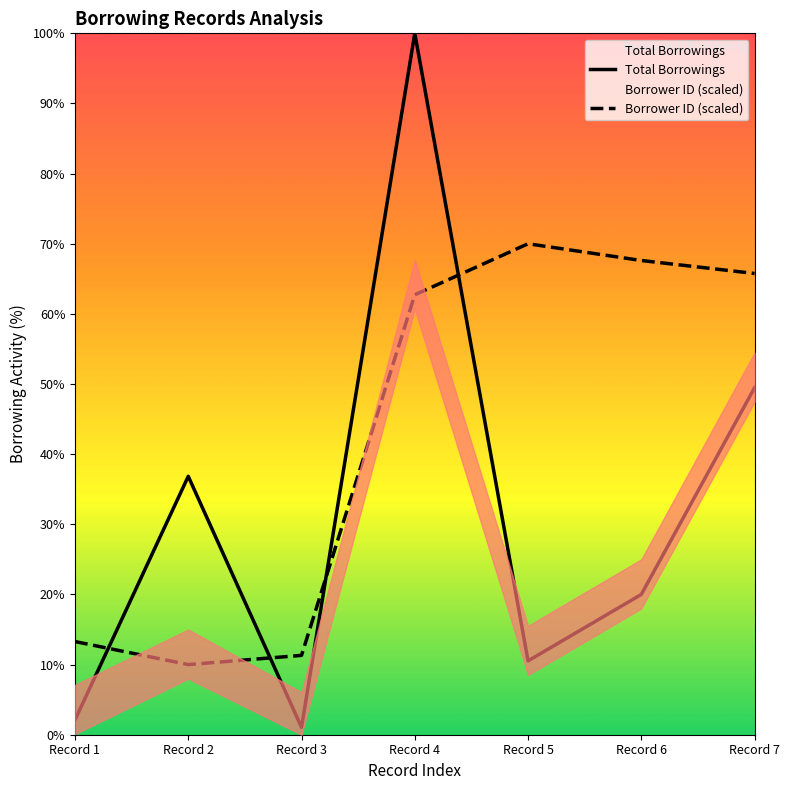

True or false: Borrower ID (scaled) and Total Borrowings intersect in this chart.

True